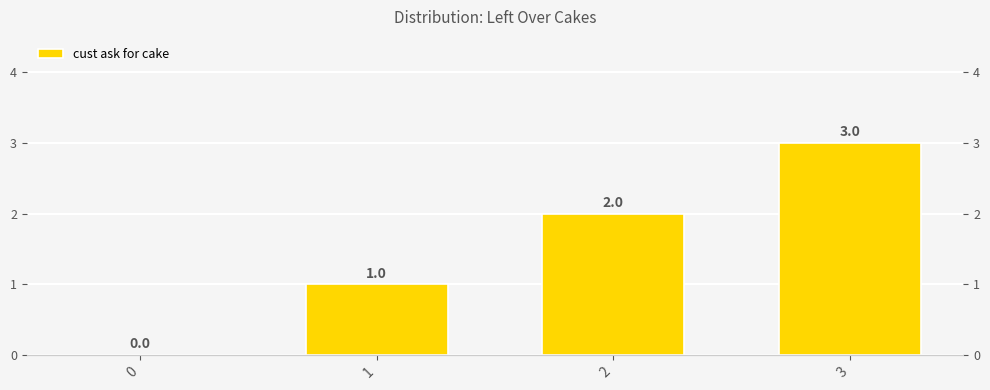

What is the sum of all values?

6